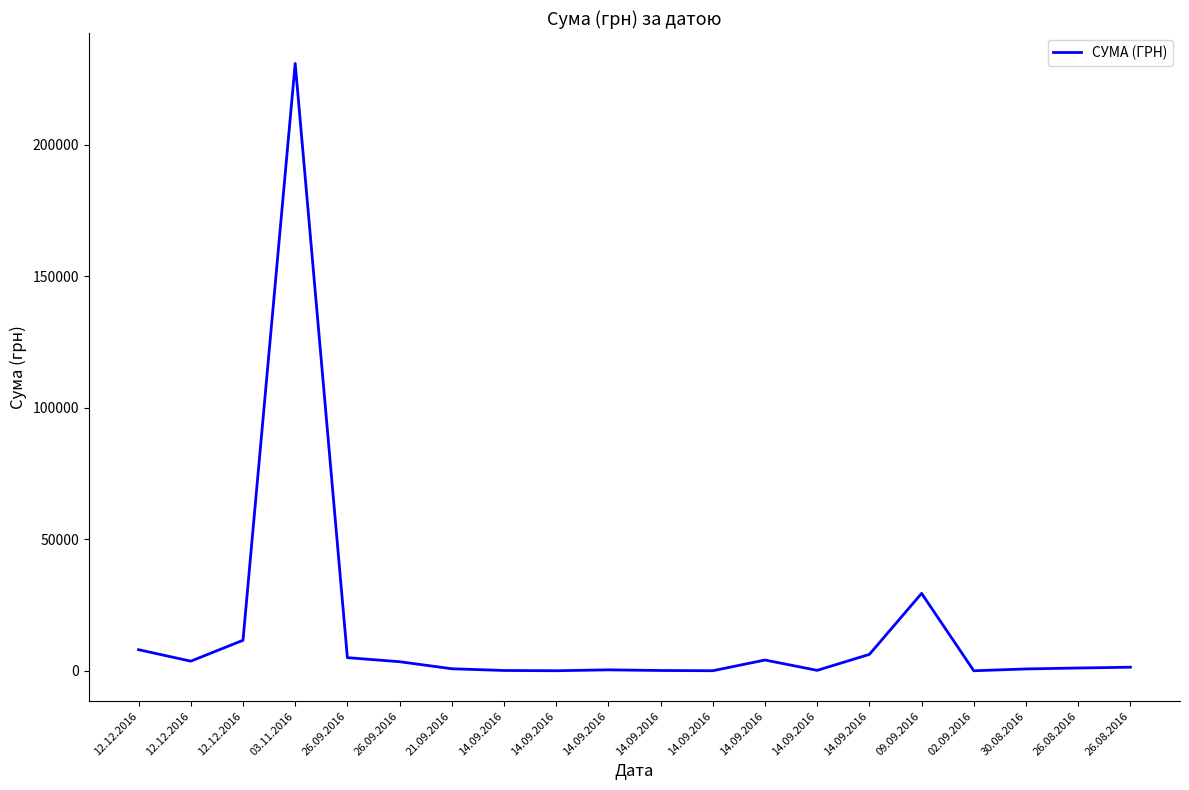

How many lines are shown in the chart?

1